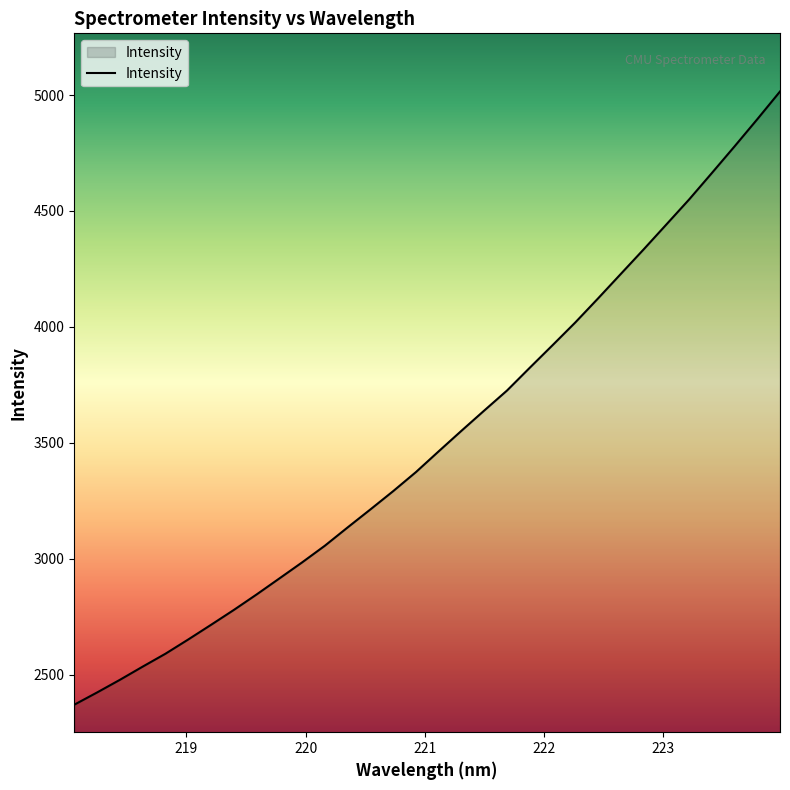

What is the difference between the maximum and minimum values?

2643.7